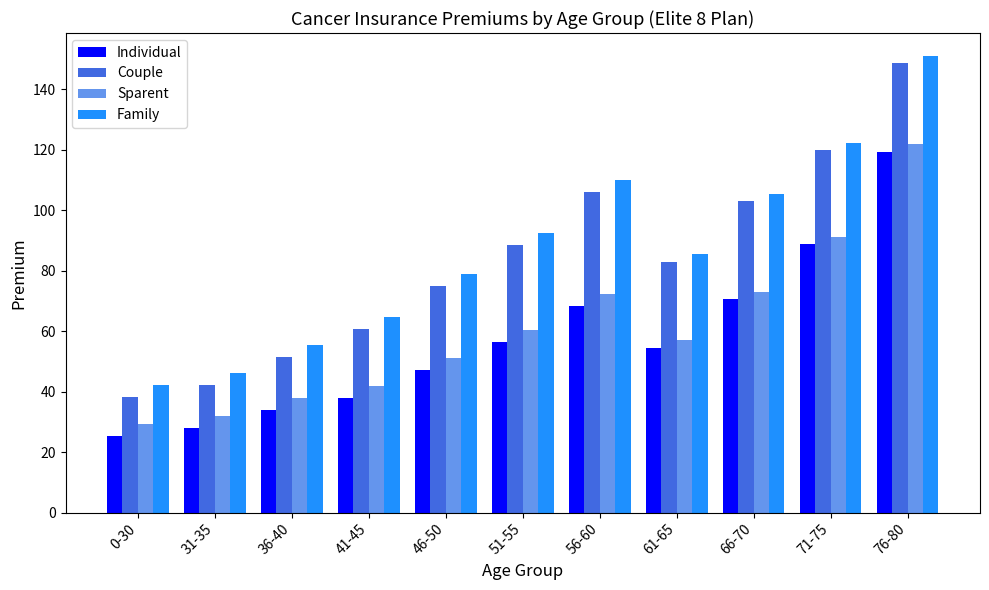

Where does the Family series first go above 85?

51-55